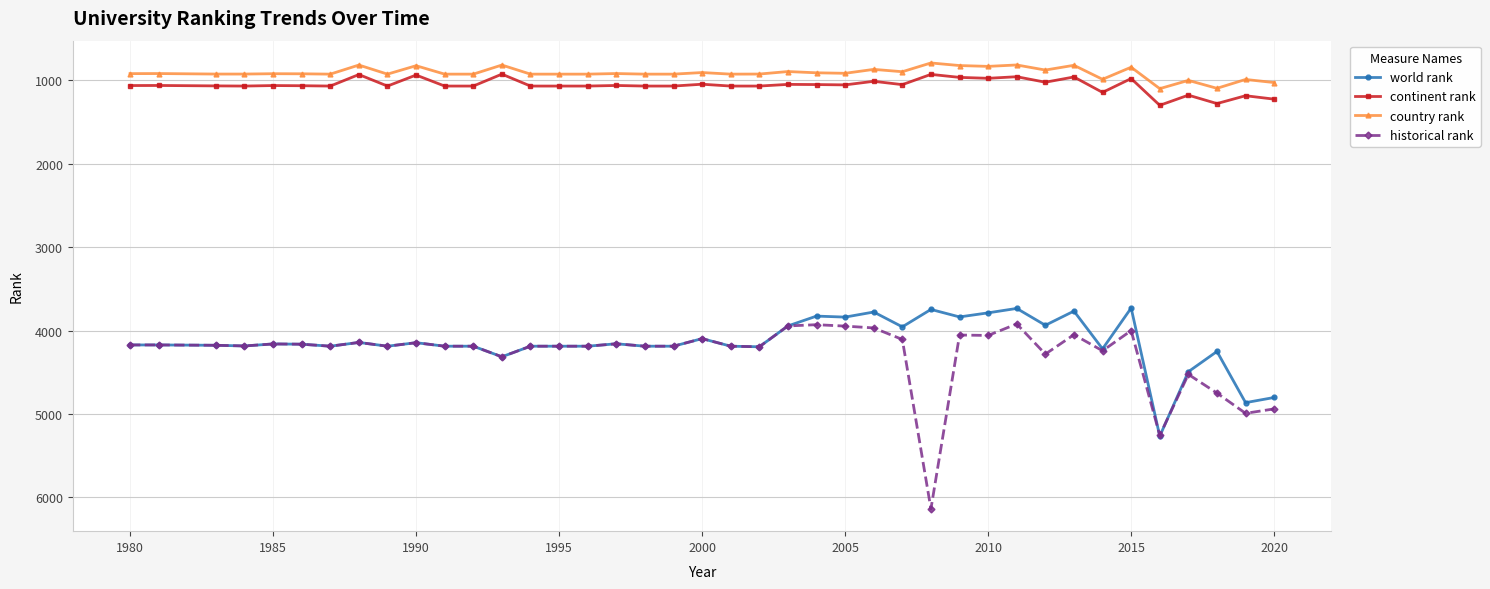

True or false: country rank has more than 2 interior local peaks.

True